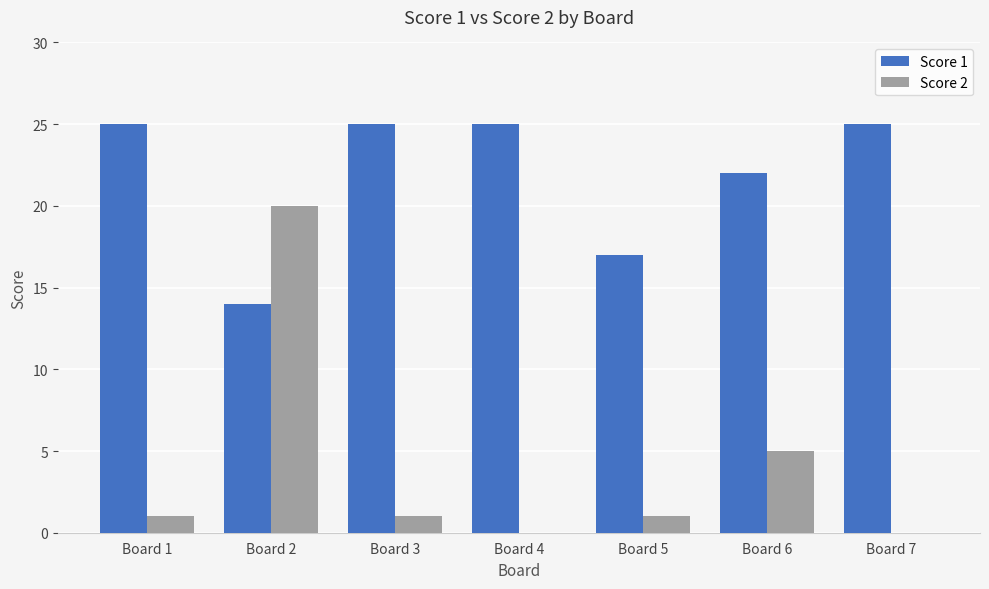

What is the difference between the Score 2 values at Board 3 and Board 7?

1